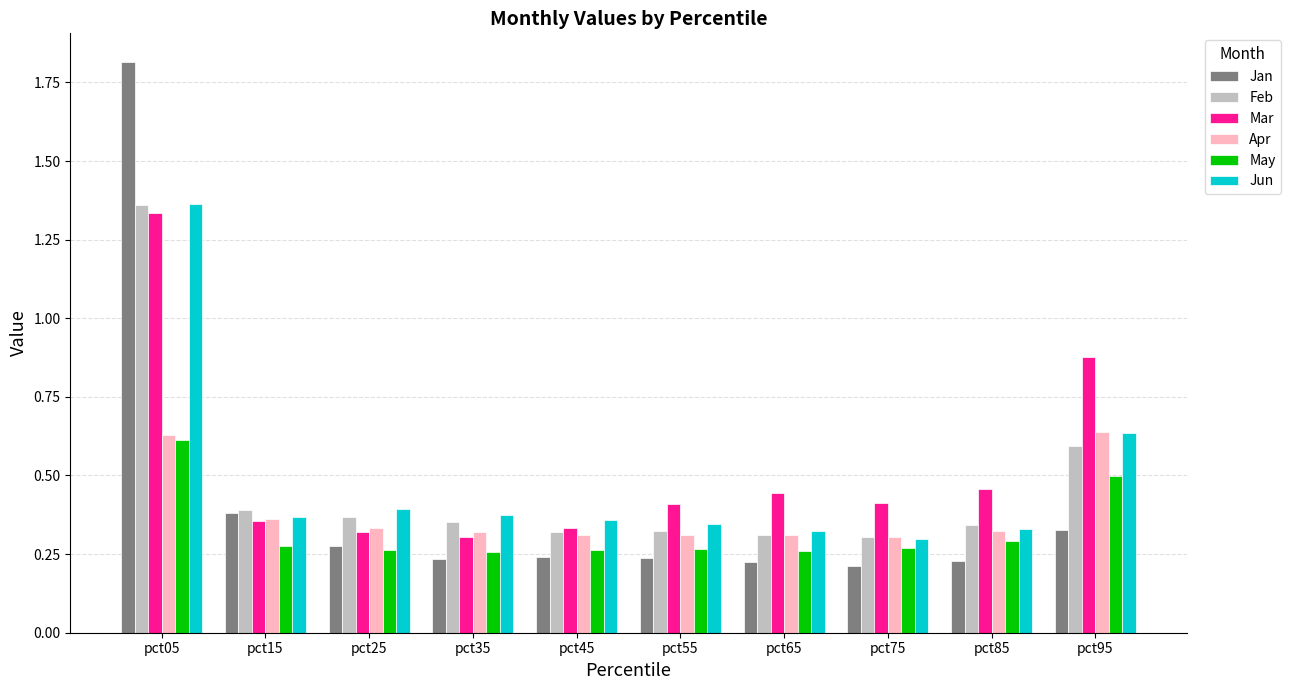

At which category is the sum across all series the highest?

pct05